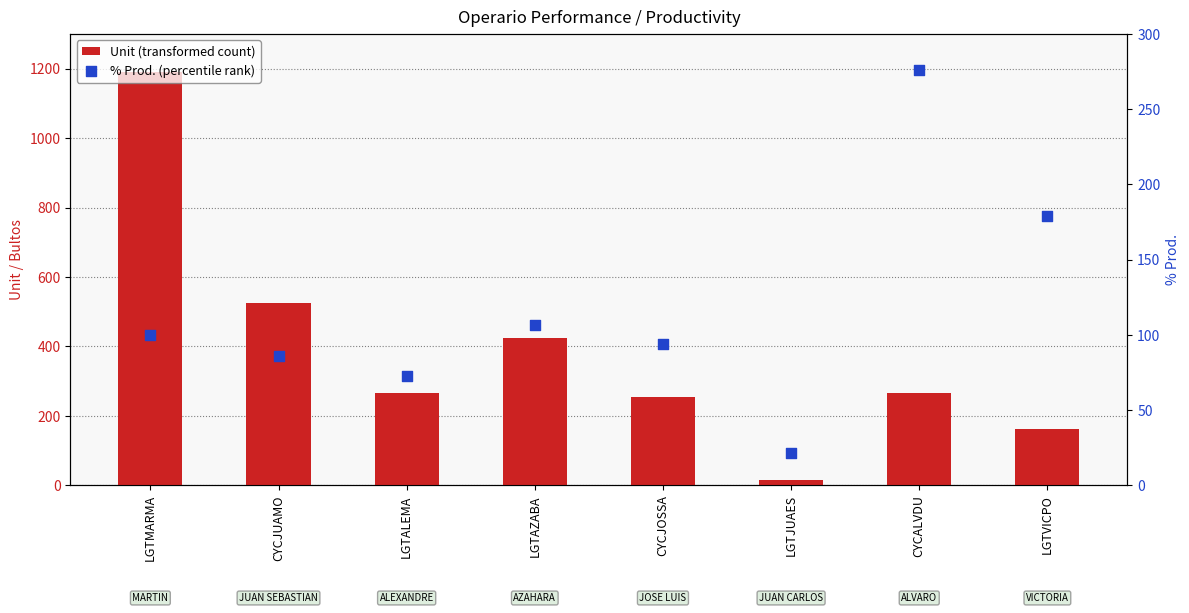

Which series has the widest spread of Y values?

Unit (transformed count)